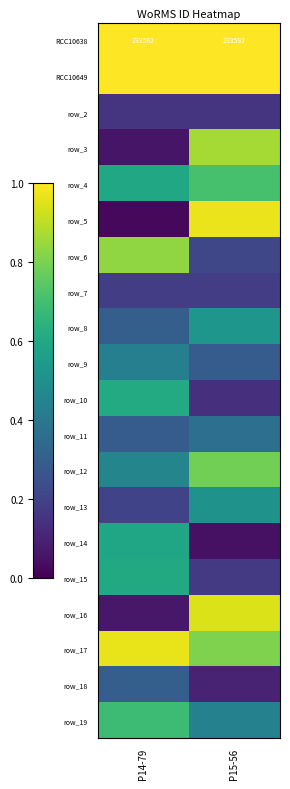

The row_9 series shows 0.7 at P14-79. True or false?

False